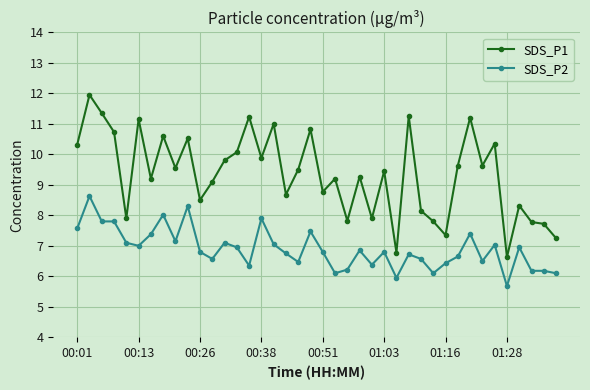

At how many categories does at least one series exceed 6?

40